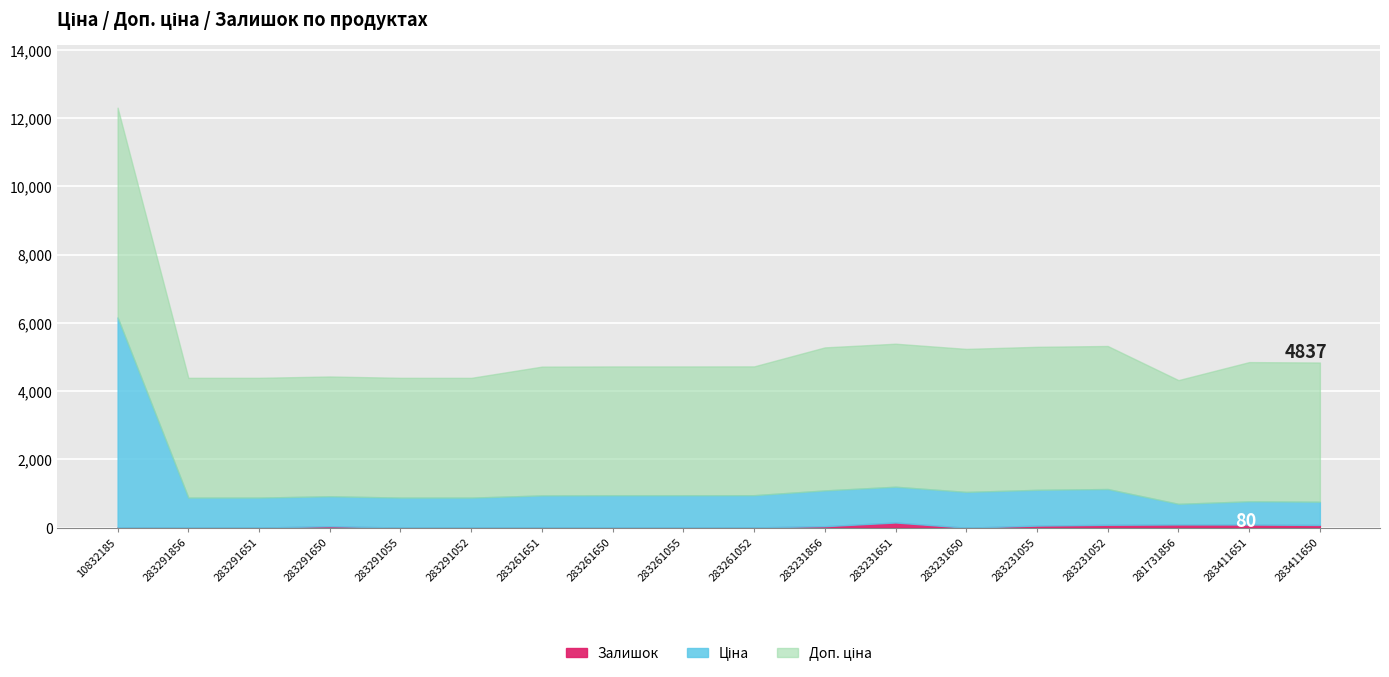

Which series has the largest range (max minus min)?

Ціна